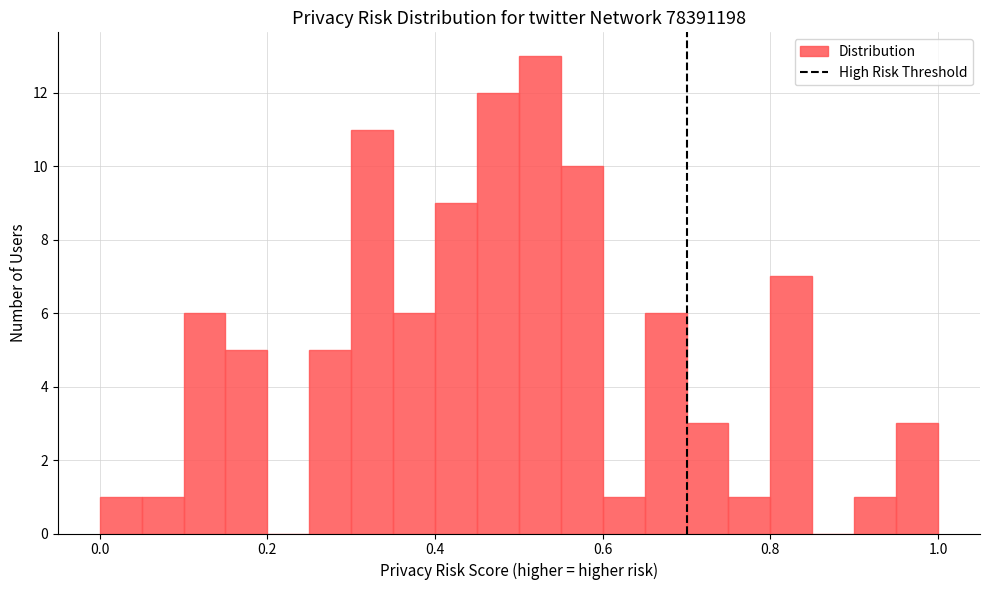

Around what value on the x-axis is the tallest bar? Give the approximate position of its centre, as read against the axis.

0.52